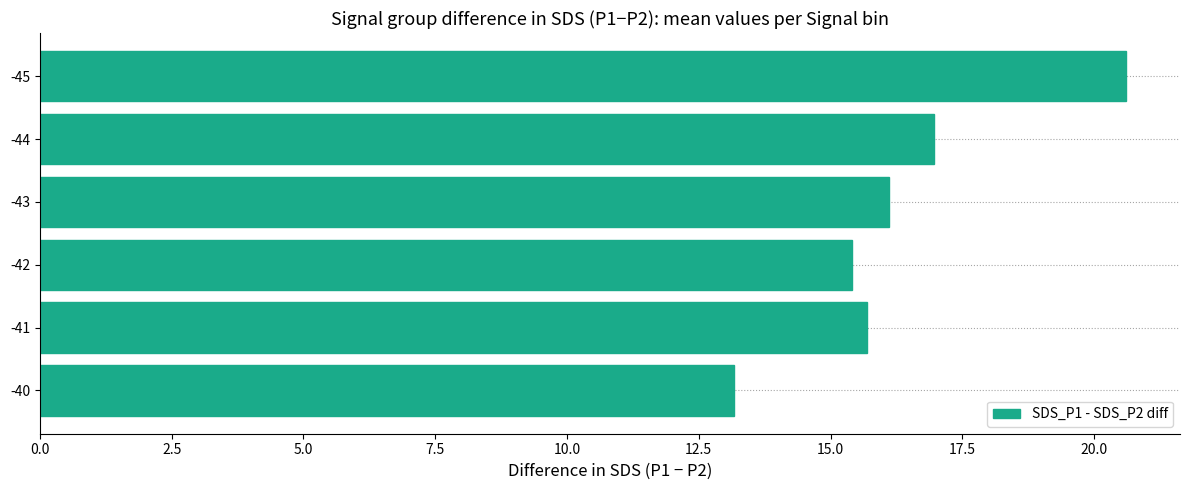

How many data points are above 16?

3